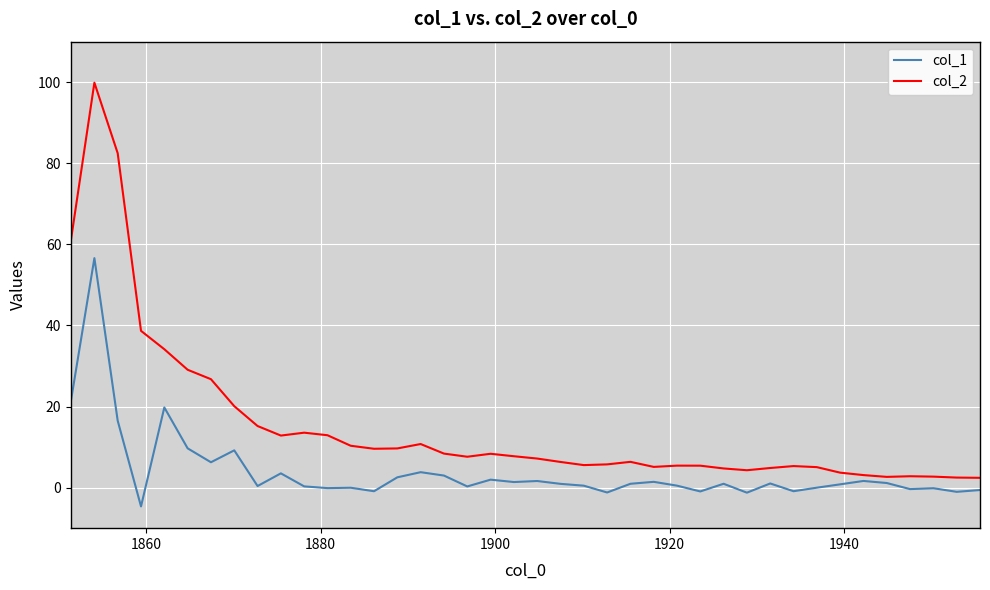

What is the minimum value for col_1?

-4.6